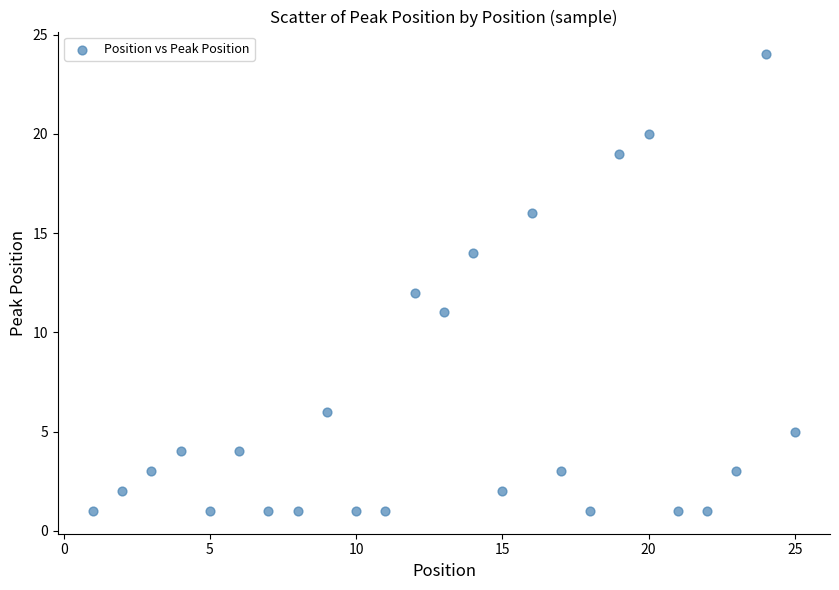

What is the range of Y values (max minus min)?

23